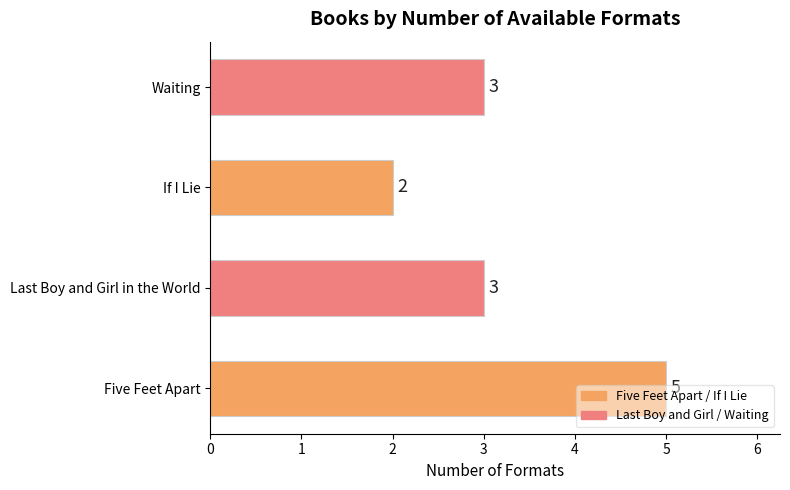

What is the change in value from If I Lie to Waiting?

+1